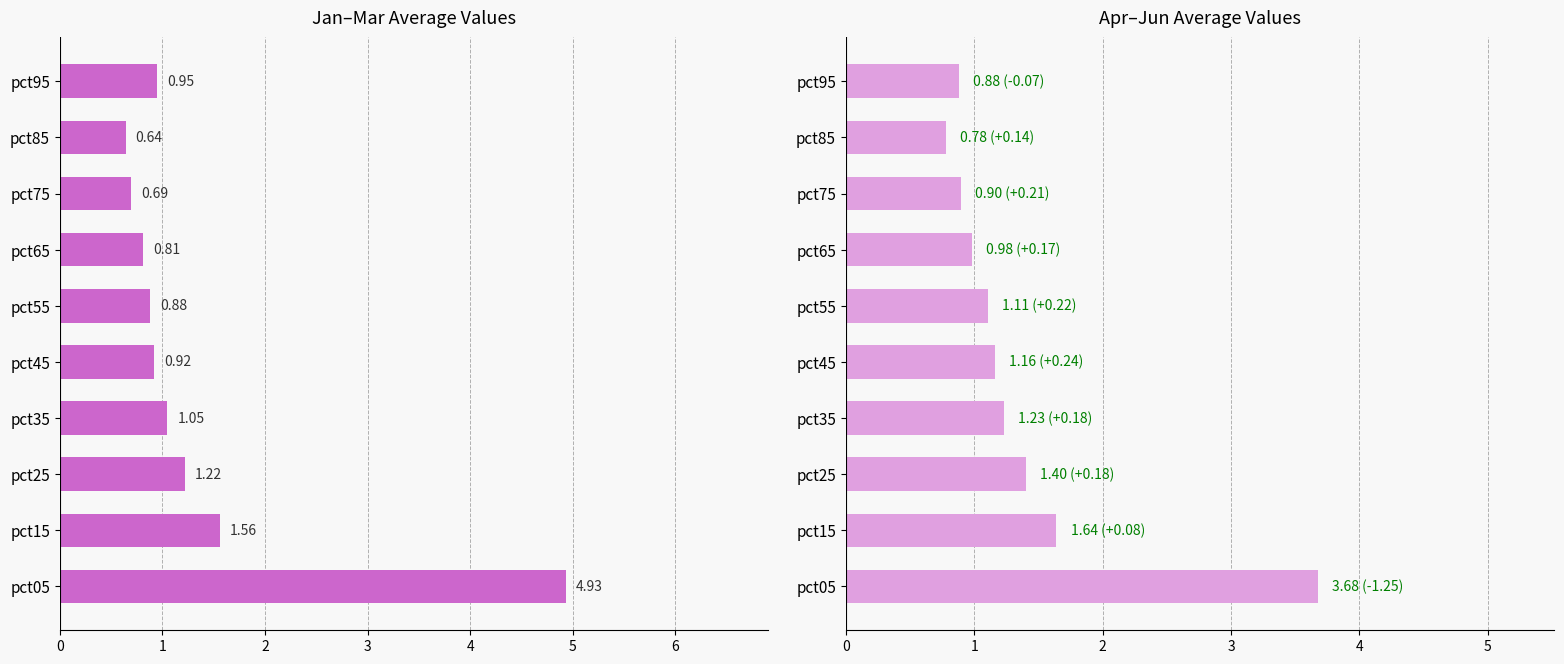

Rank the series at pct65 from lowest to highest value.

Jan-Mar Avg, Apr-Jun Avg